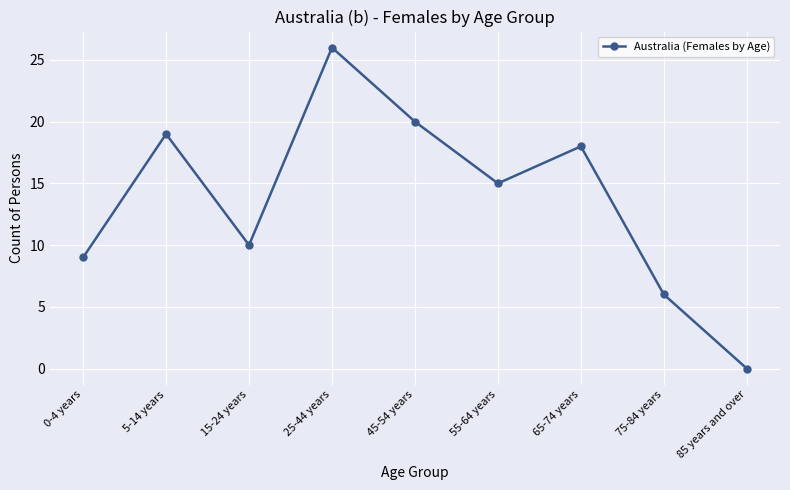

What is the label of the 4th point from the left?

25-44 years